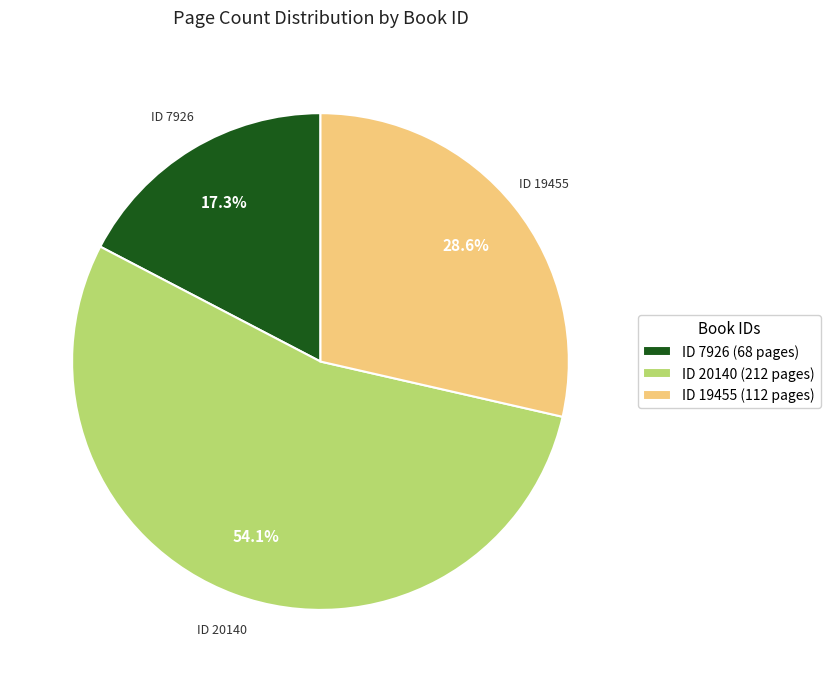

What percentage do ID 20140 (212 pages) and ID 7926 (68 pages) together represent?

71.4%